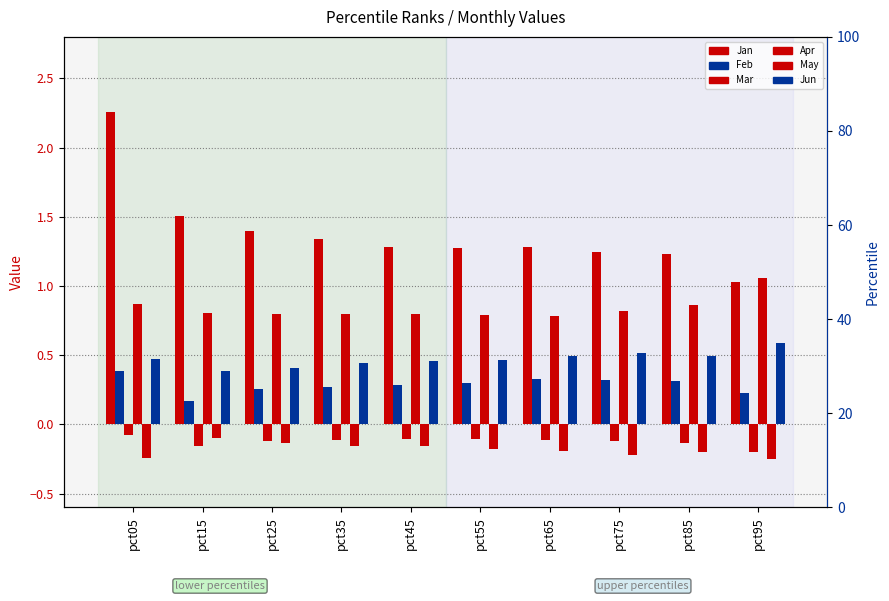

Where is Jan nearest to the value 1?

pct95